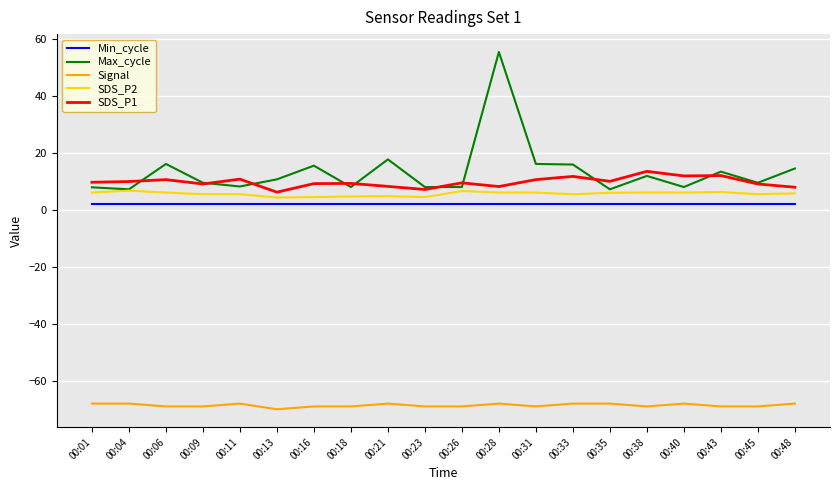

What is the sum of the Signal values at 00:35 and 00:16?

-137.0